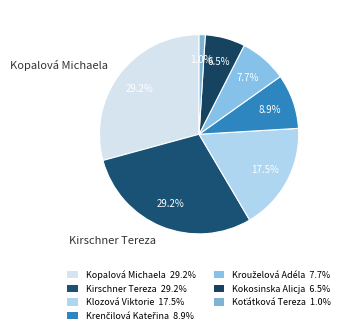

How many segments does this pie chart have?

7